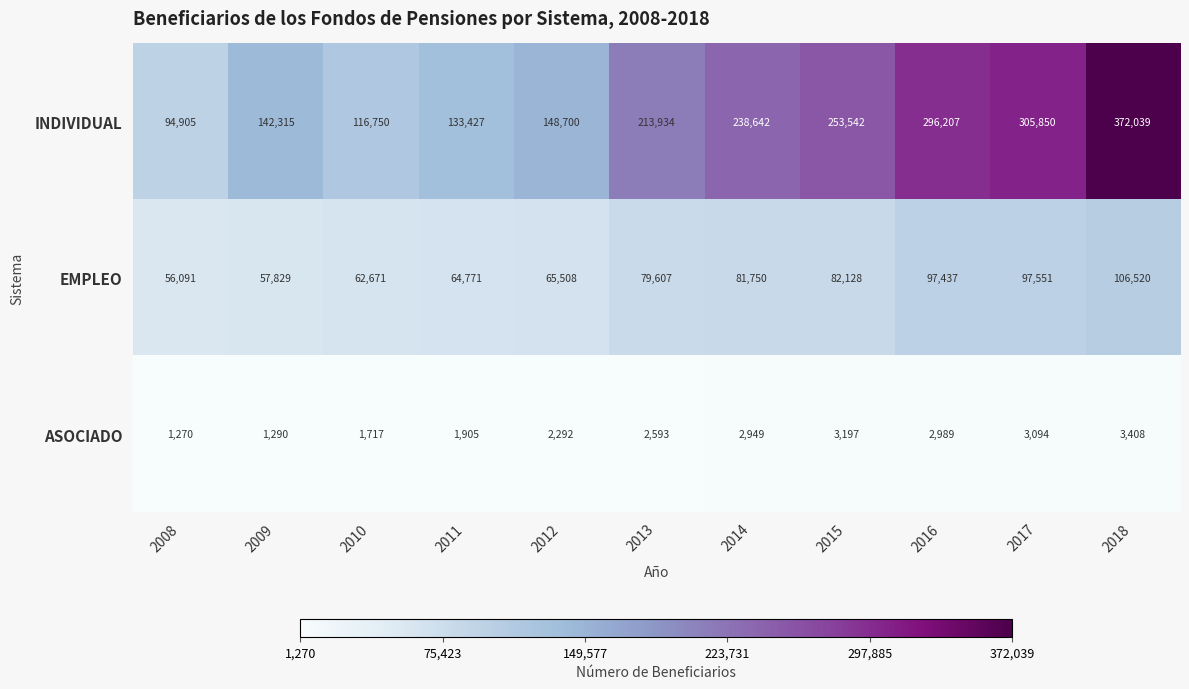

What is the difference between the second highest and minimum values in the EMPLEO series?

41460